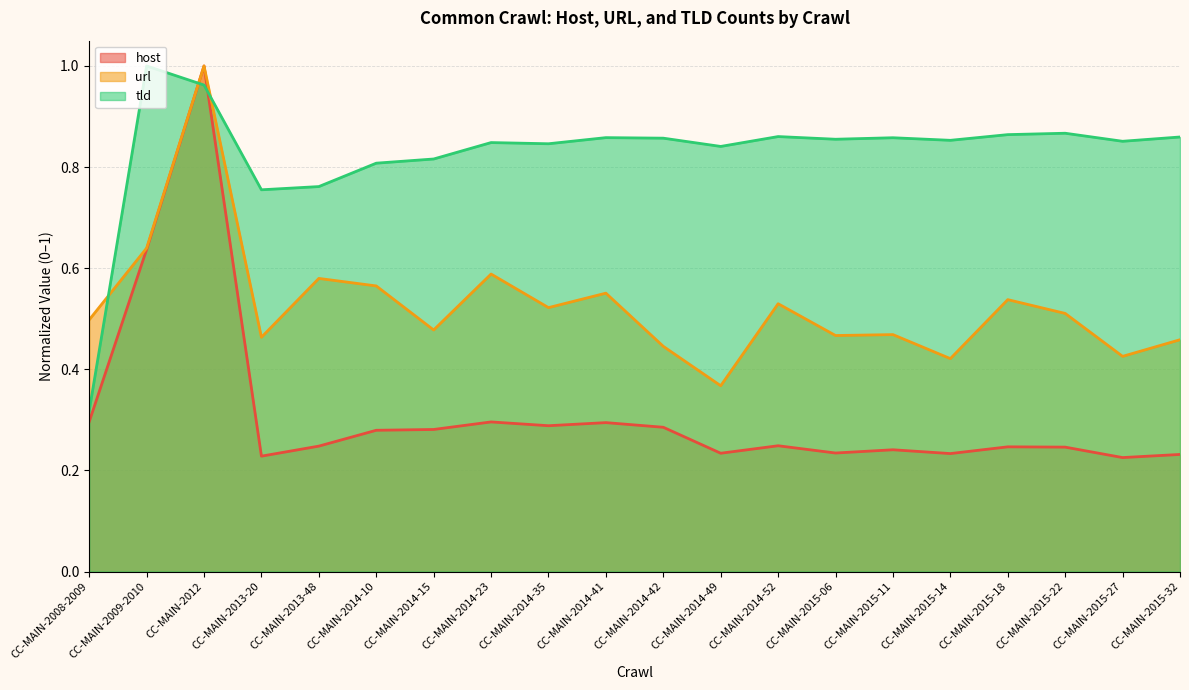

What value does the url series have at CC-MAIN-2008-2009?

0.5